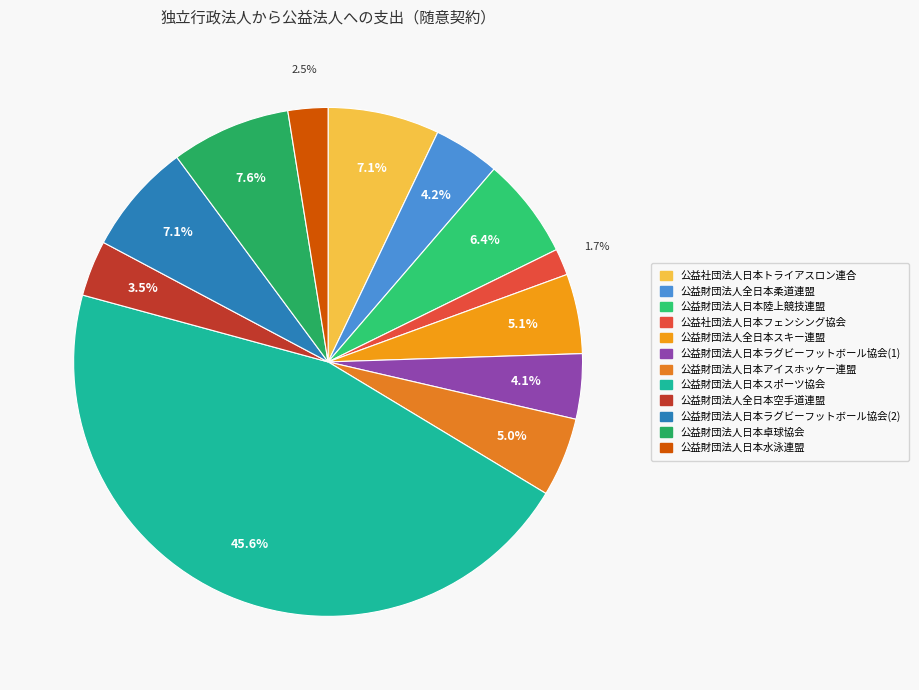

Which slice is the largest?

公益財団法人日本スポーツ協会